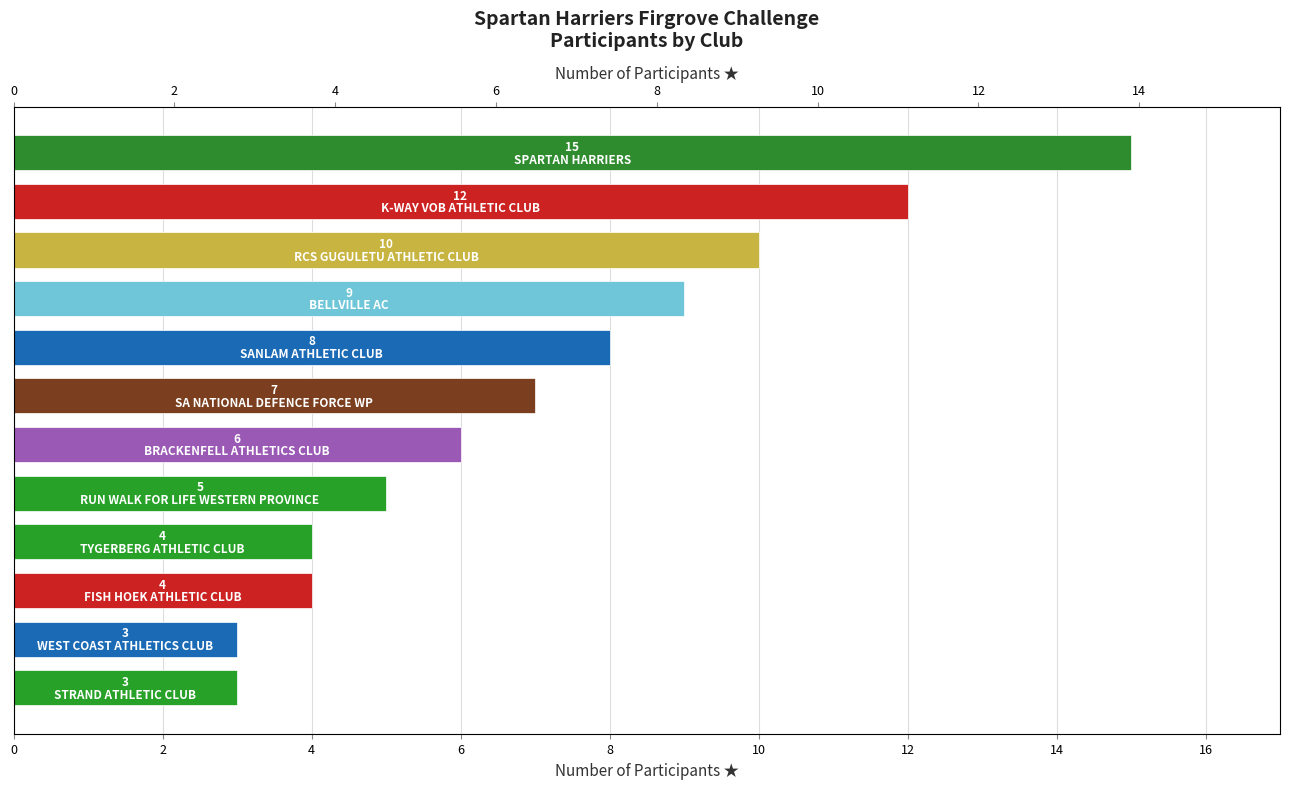

What is the difference between the second highest and second lowest values?

9